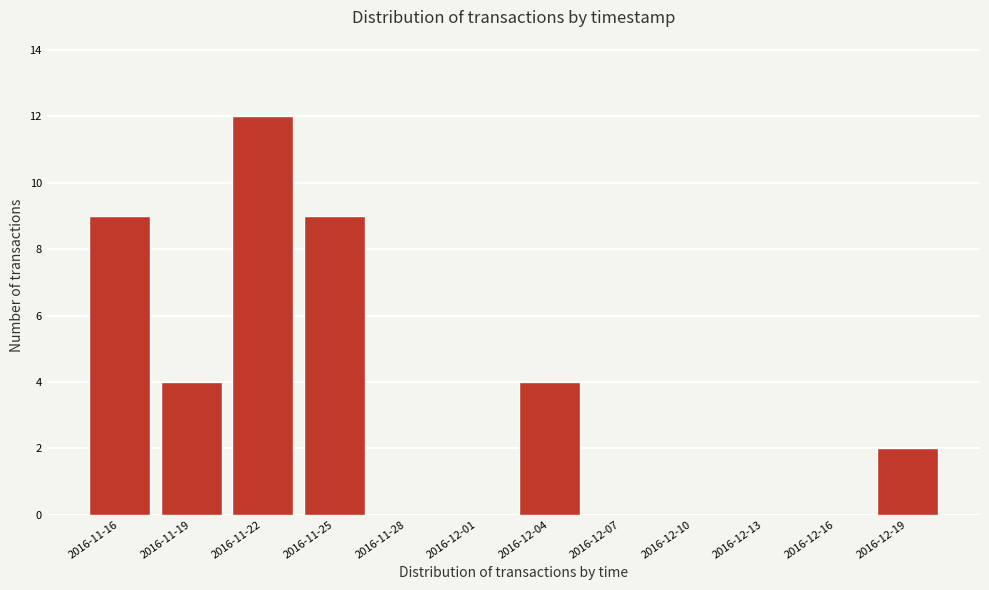

Reading left to right, what are all the values shown in this chart?

2016-11-16=9	2016-11-19=4	2016-11-22=12	2016-11-25=9	2016-11-28=0	2016-12-01=0	2016-12-04=4	2016-12-07=0	2016-12-10=0	2016-12-13=0	2016-12-16=0	2016-12-19=2